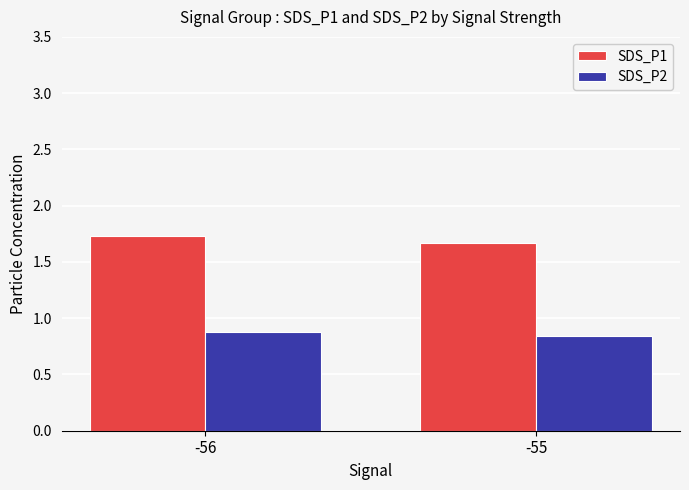

What is the value of the SDS_P1 bar at the 2nd from the left?

1.7